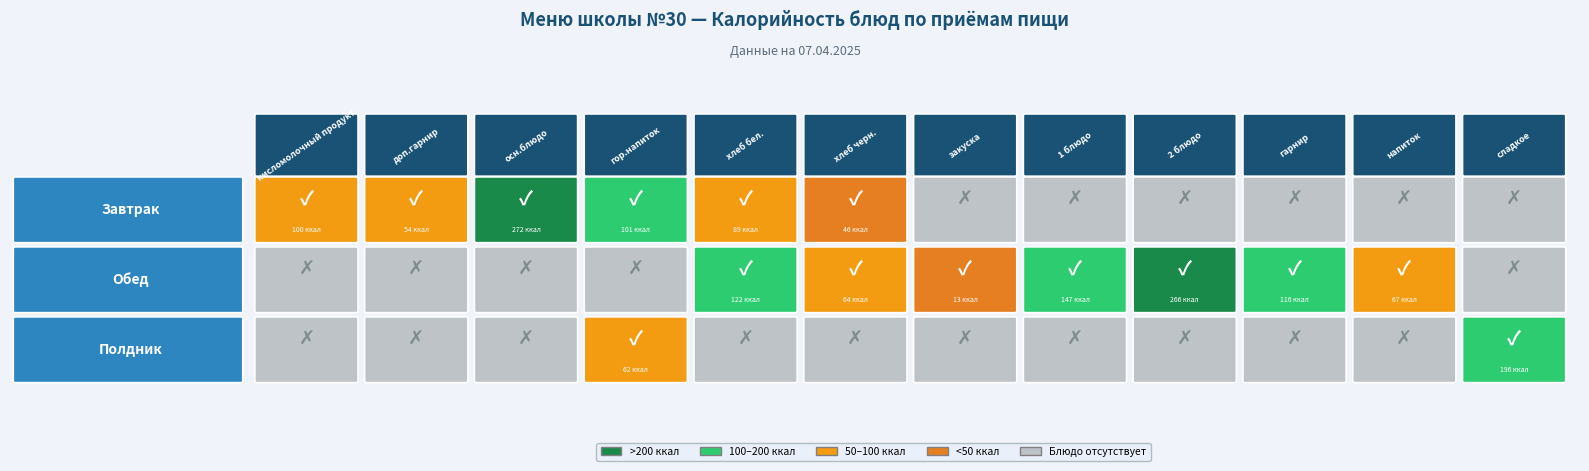

The value of Завтрак at 11 is 0.0. True or false?

True